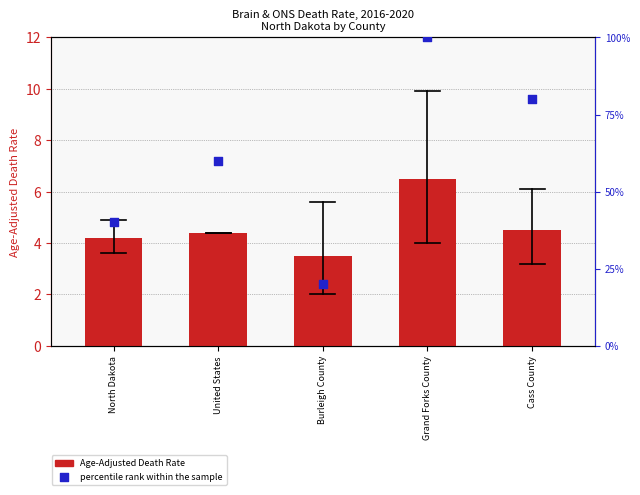

What is the total value across all series at Grand Forks County?

106.5